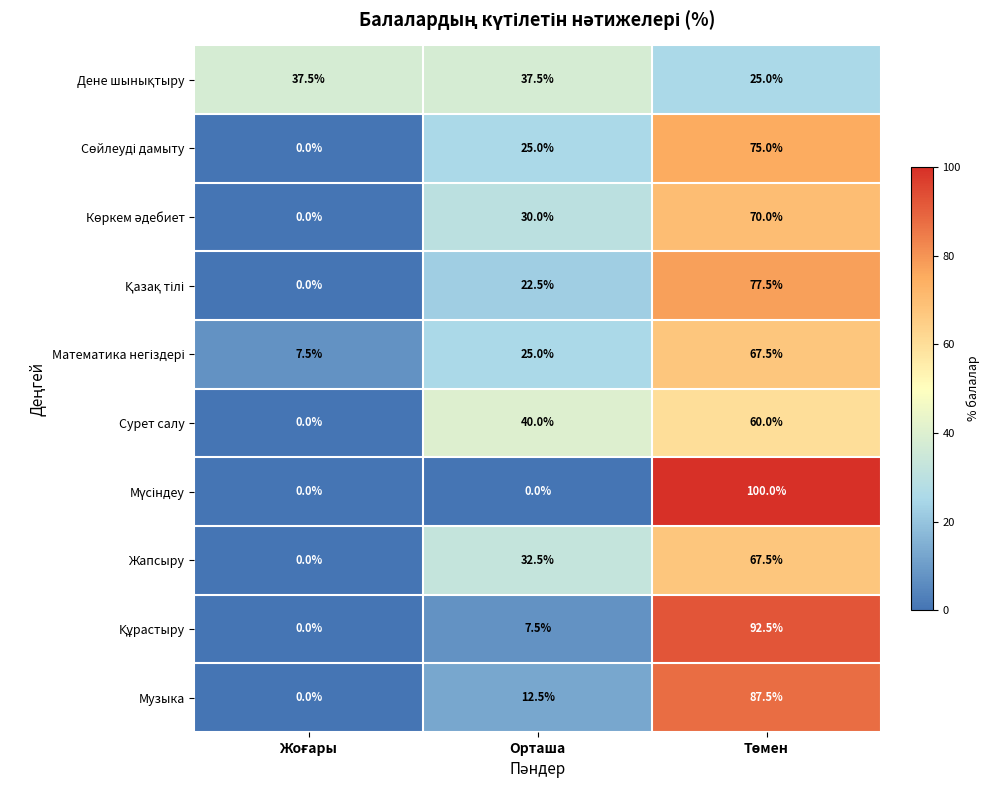

What is the maximum value shown in the chart?

100.0